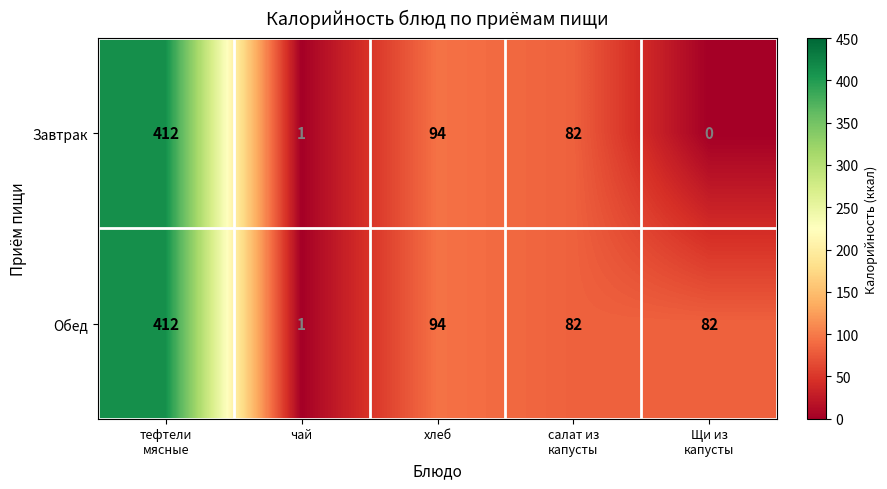

How many positive values does the Завтрак series have?

4